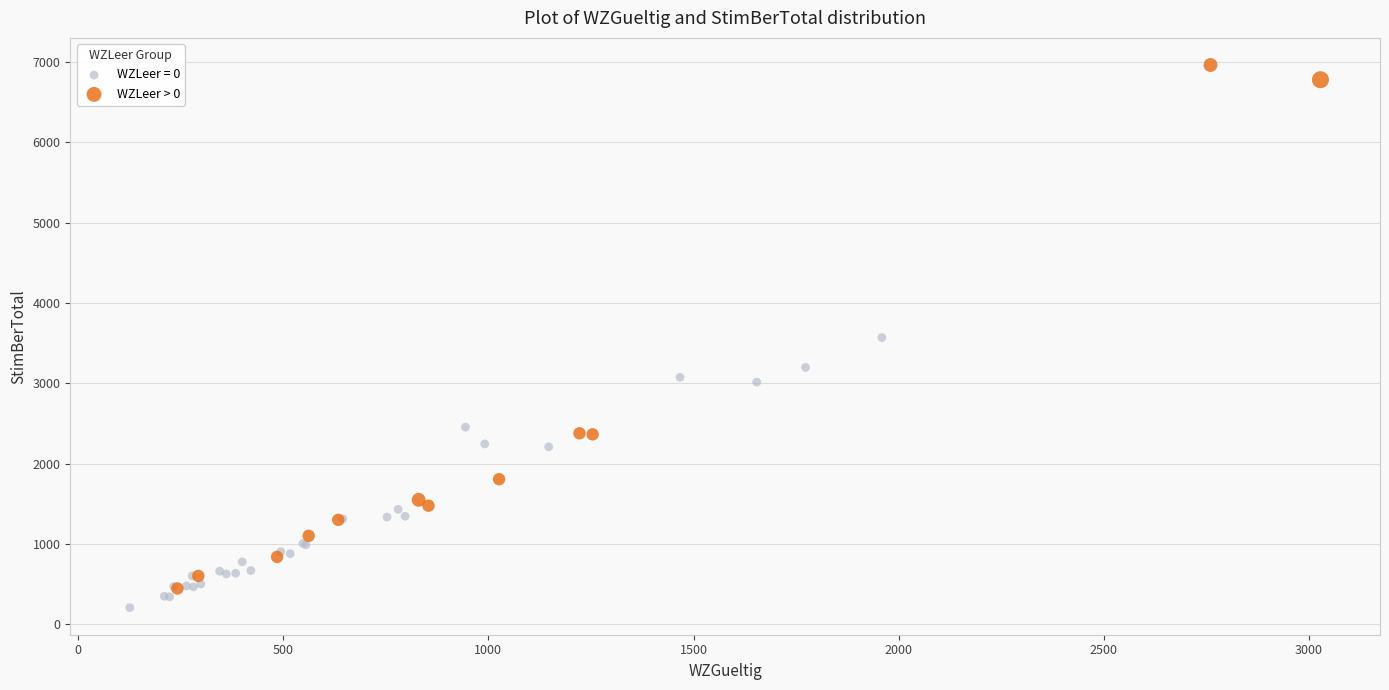

Which series has the widest spread of Y values?

WZLeer > 0